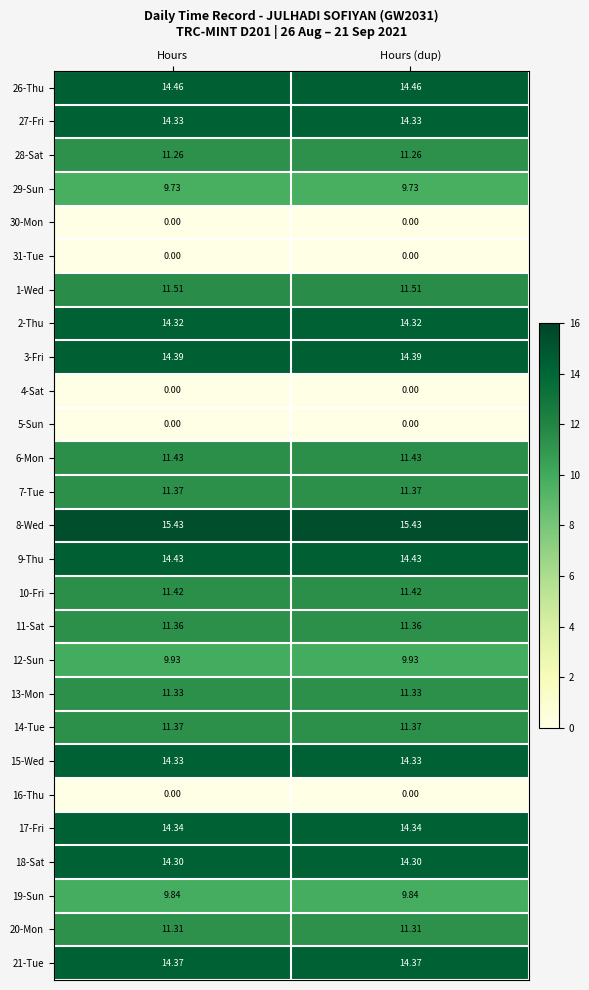

Is the value of 14-Tue at Hours (dup) greater than the value of 20-Mon at Hours?

Yes